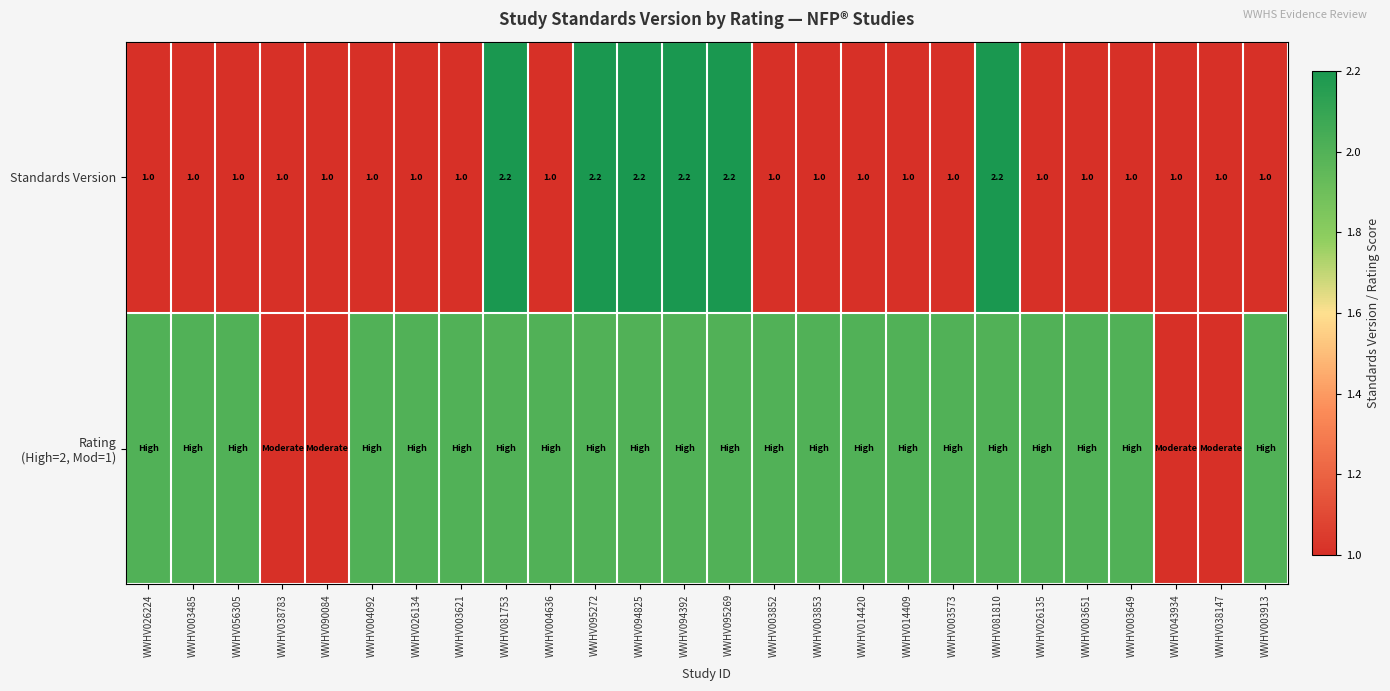

What is the difference between the maximum and second lowest values in the Standards Version series?

1.2